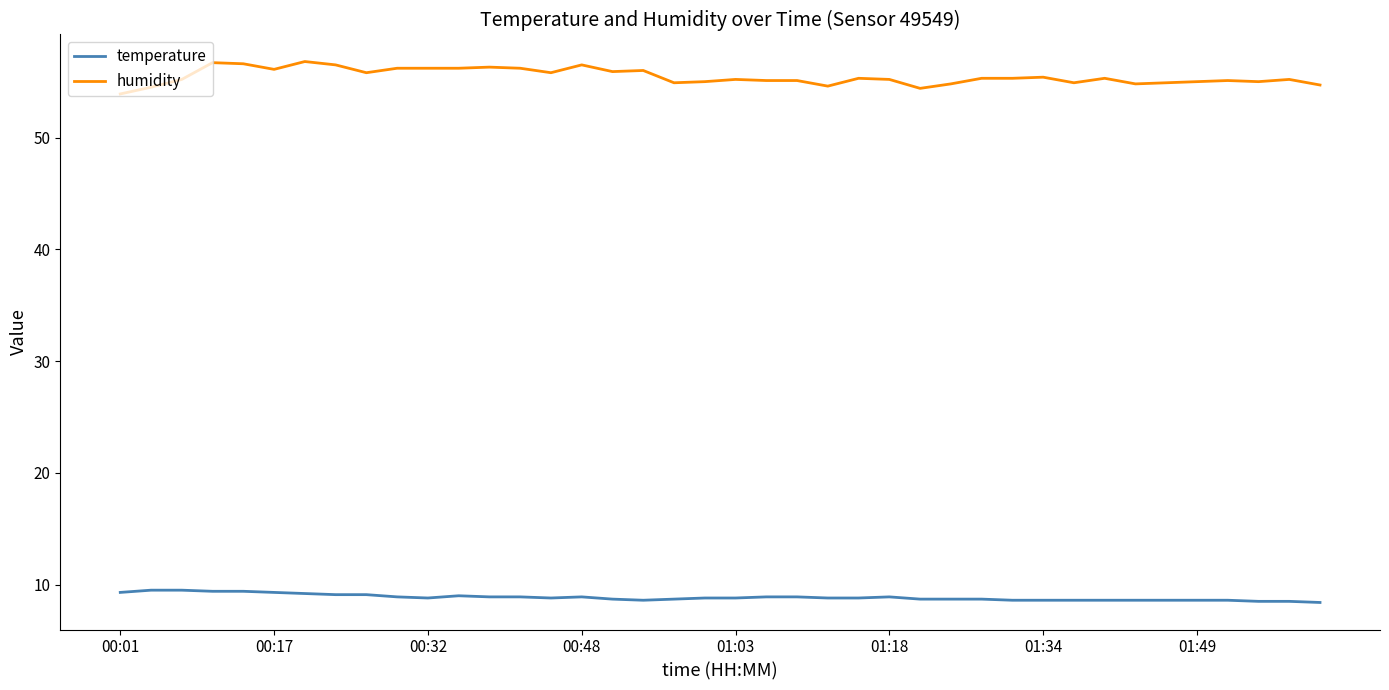

Which series has the largest total across all categories?

humidity